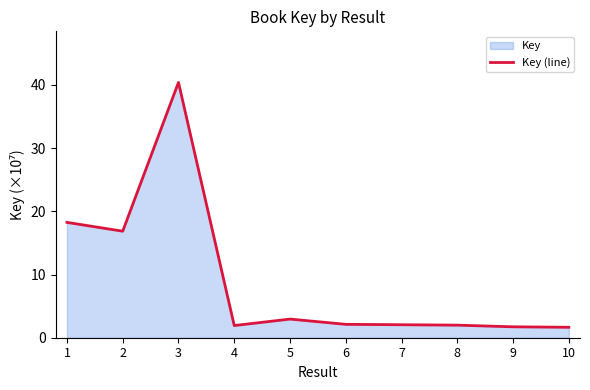

What is the change in value from 4 to 6?

+0.2